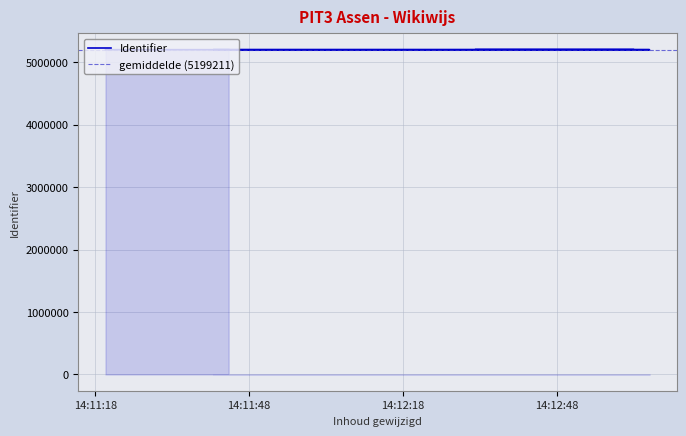

What is the label of the 10th point from the right?

2019-04-27 14:11:20